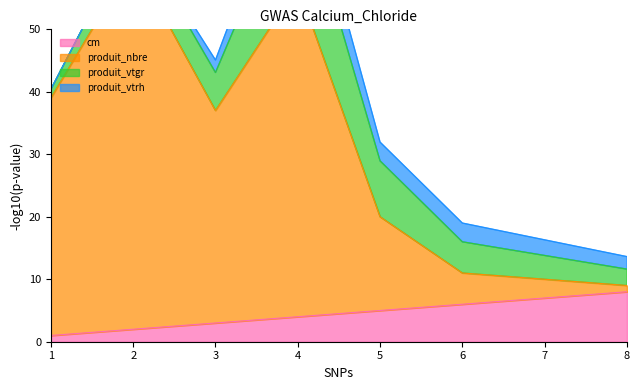

Which series has the widest spread of values?

produit_nbre